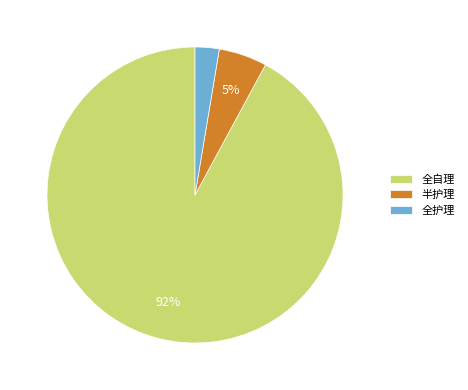

To the nearest percent, what percentage of the pie is 半护理?

5%